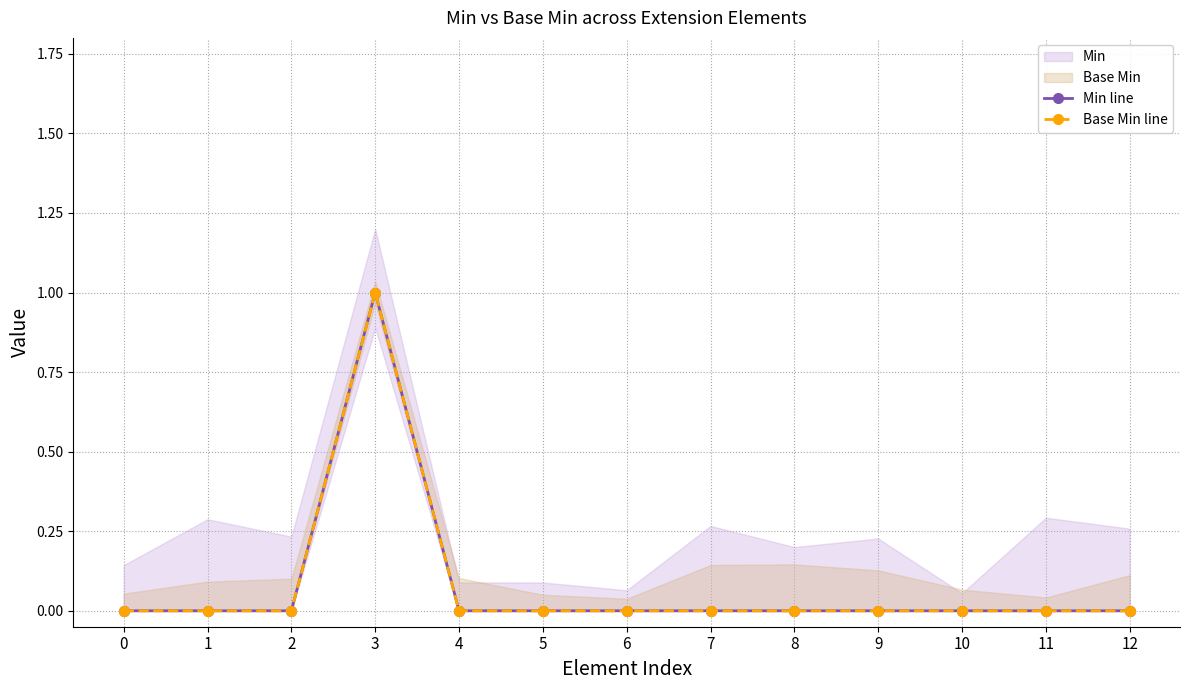

Reading right to left, what are all the values shown in this chart?

Min line: 12=0	11=0	10=0	9=0	8=0	7=0	6=0	5=0	4=0	3=1	2=0	1=0	0=0
Base Min line: 12=0	11=0	10=0	9=0	8=0	7=0	6=0	5=0	4=0	3=1	2=0	1=0	0=0